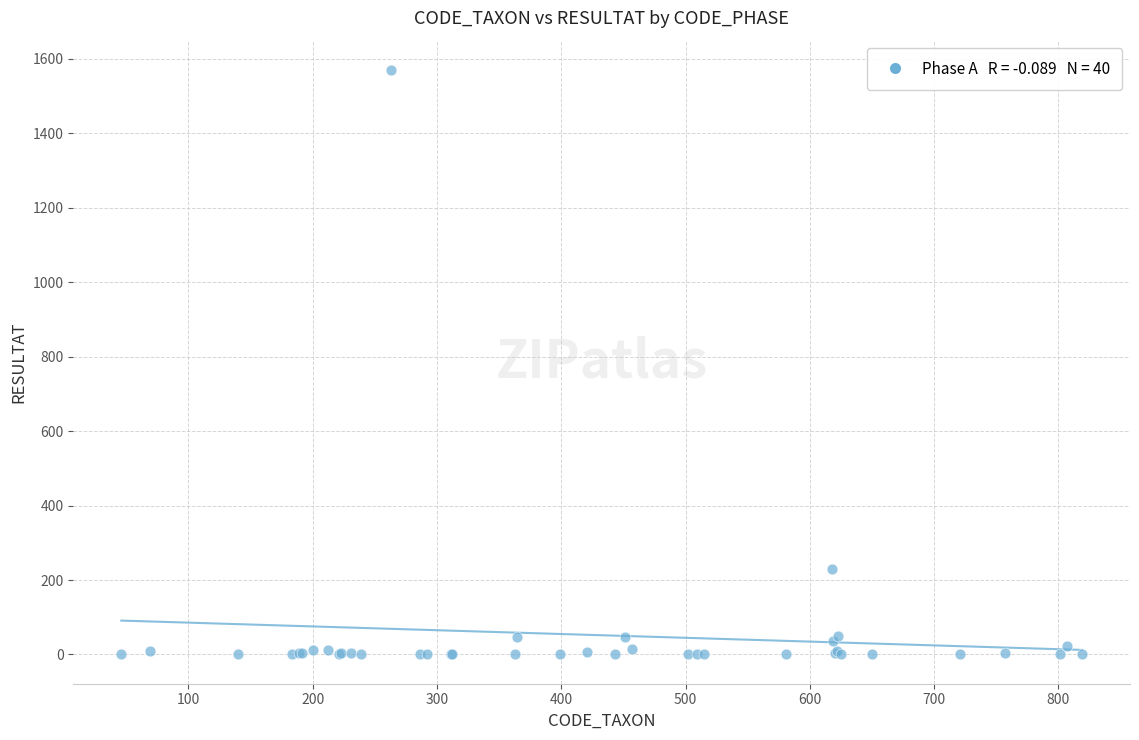

What Y value in the scatter plot is closest to 785?

230